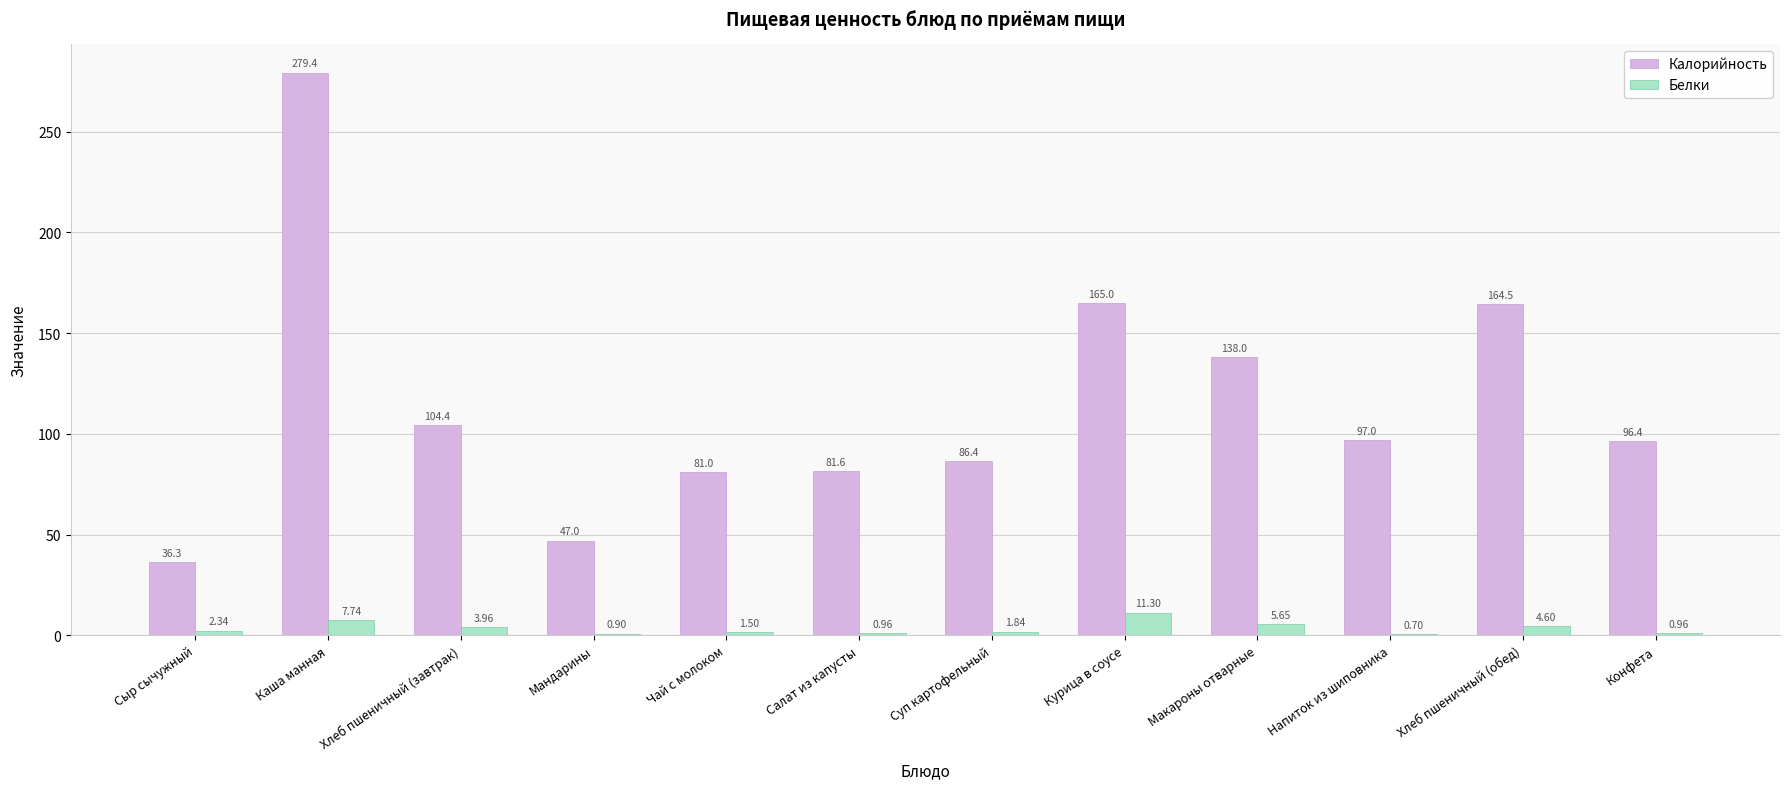

Which series changed the most between Хлеб пшеничный (завтрак) and Чай с молоком?

Калорийность